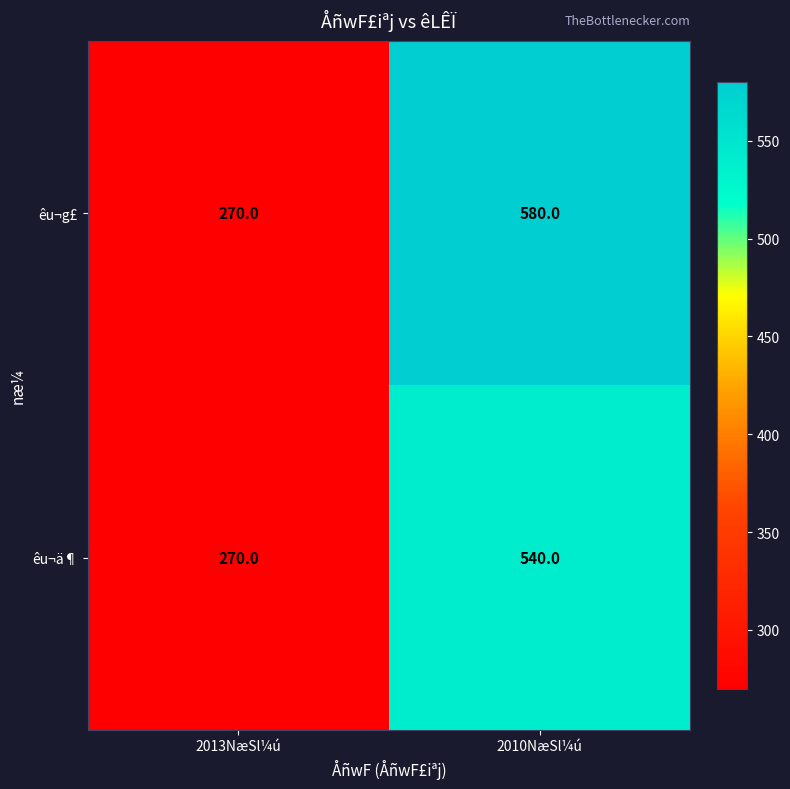

Which series changed the most between 2013NæSl¼ú and 2010NæSl¼ú?

êu¬g£